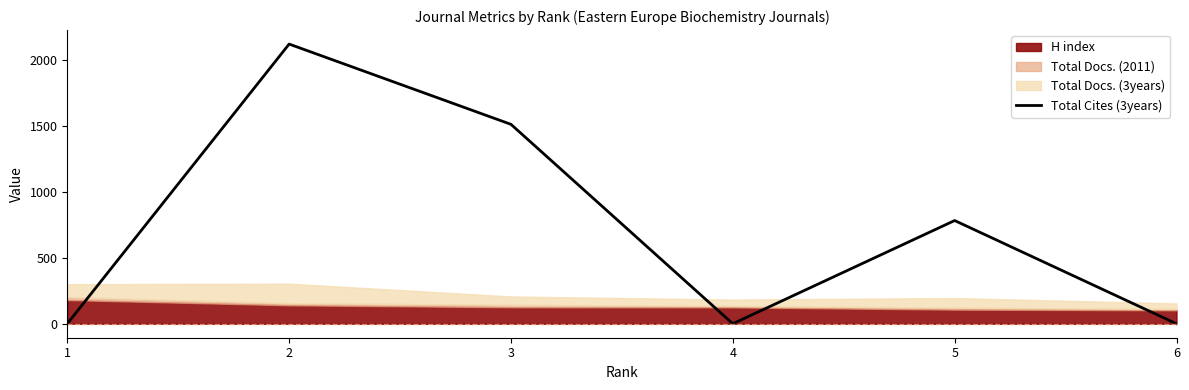

How many points are higher than both their immediate neighbors (excluding endpoints)?

2